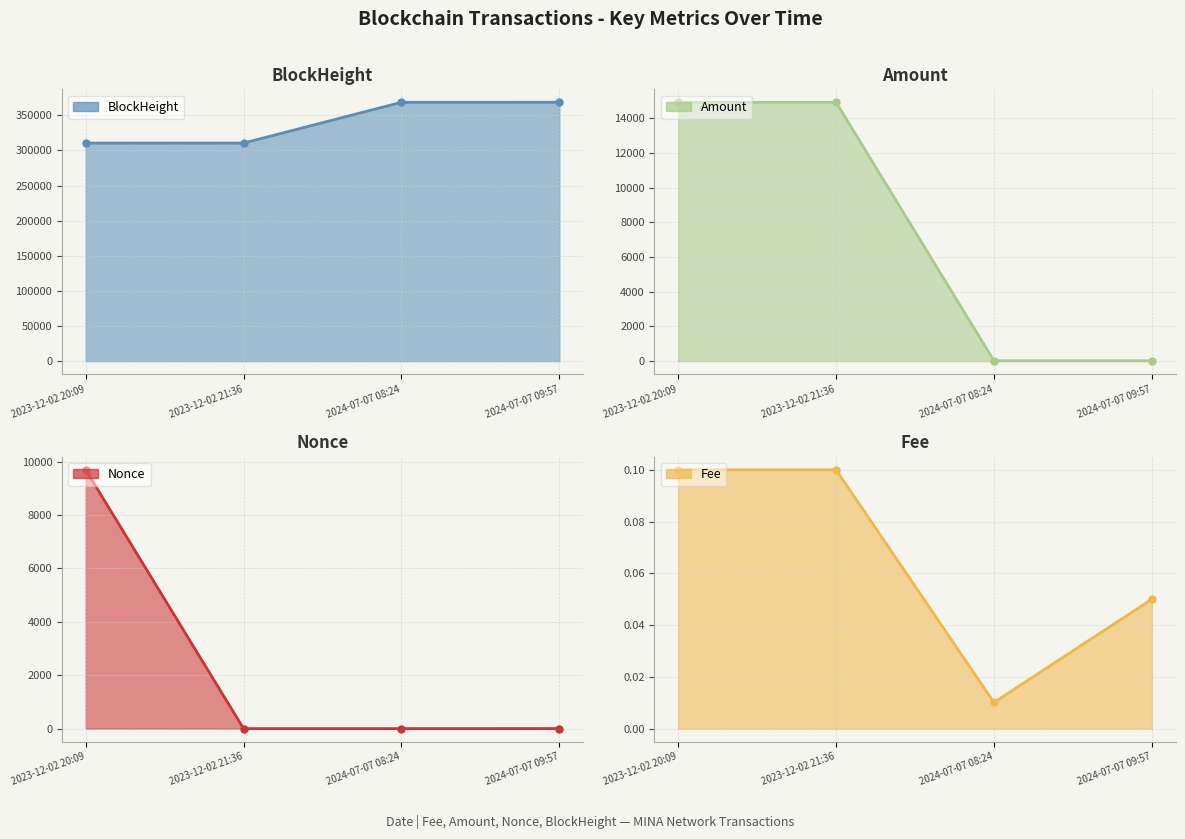

Between 2024-07-07 08:24 and 2023-12-02 21:36, which is larger?

2023-12-02 21:36